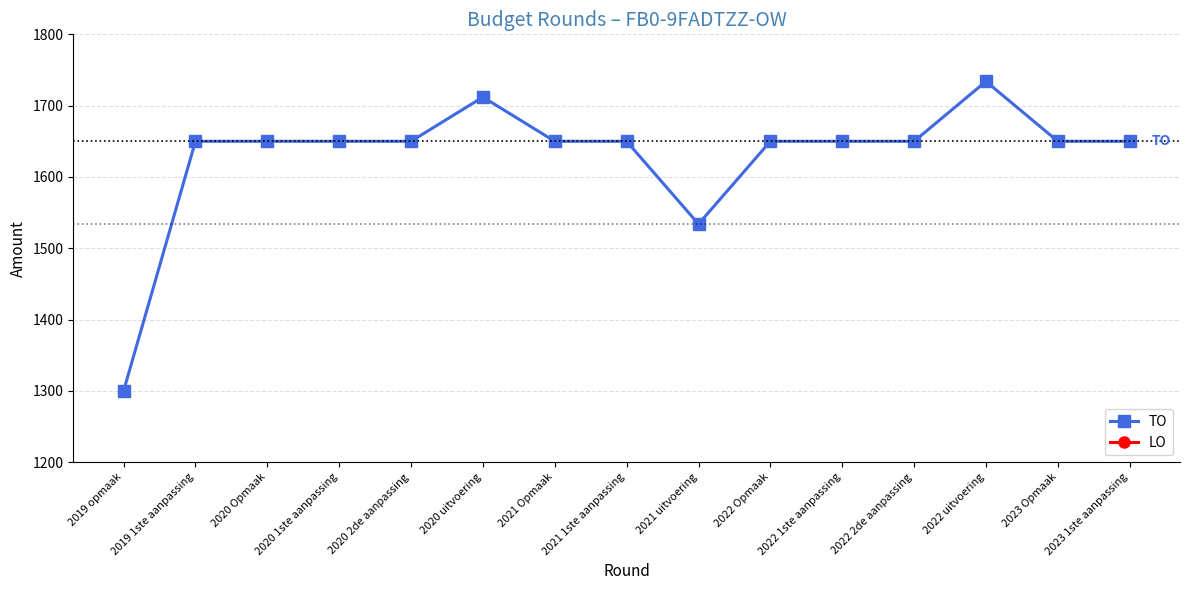

At which category does the chart reach its minimum across all series?

2019 opmaak